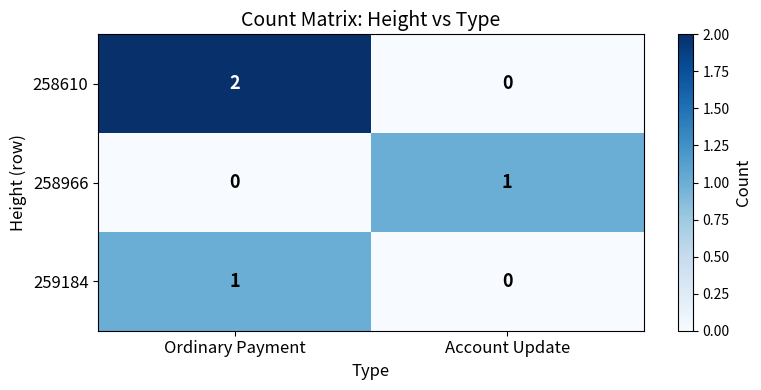

At Ordinary Payment, list the series in order from smallest to largest.

258966, 259184, 258610